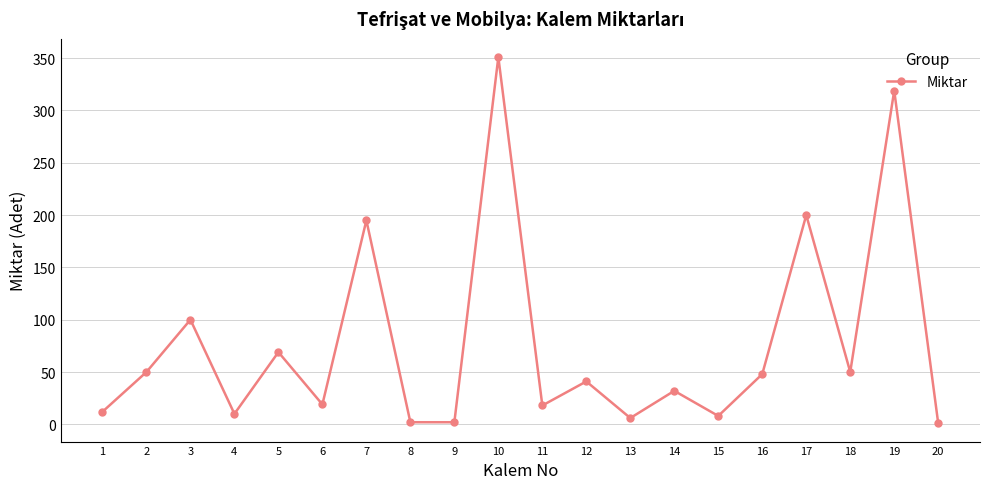

What is the difference between the second highest and second lowest values?

317